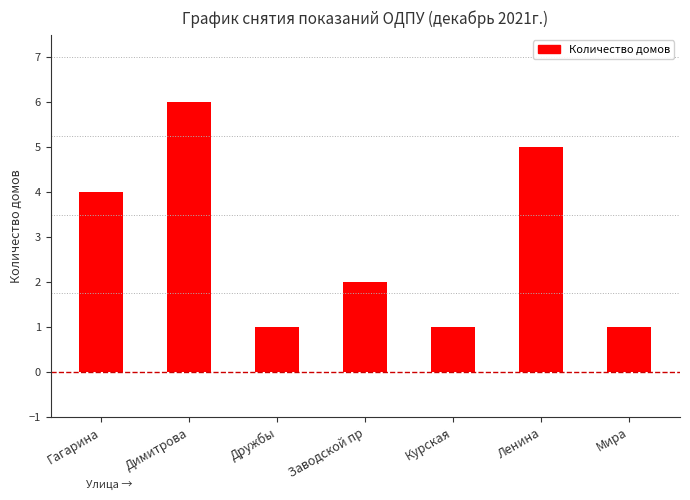

What position from the left is Ленина?

6